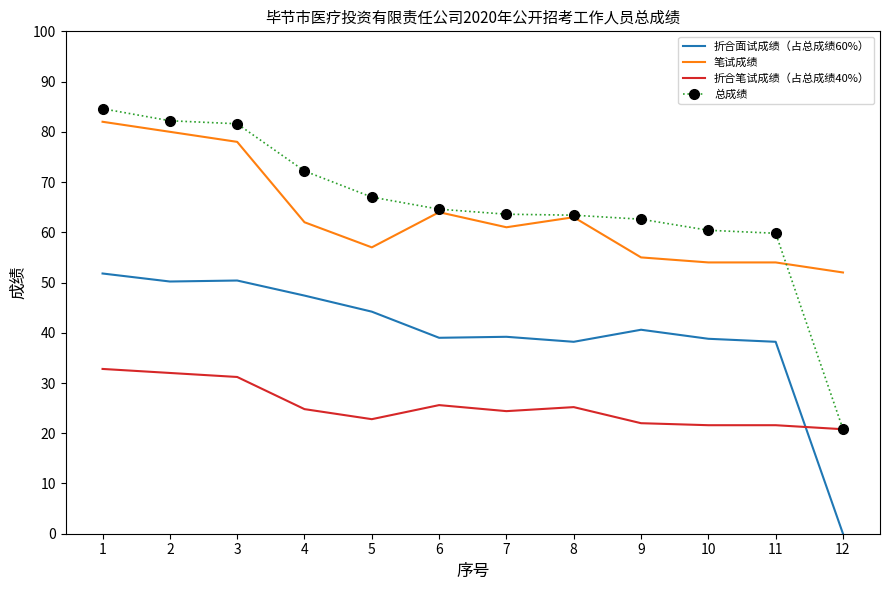

Which series changed the most between 3 and 6?

总成绩